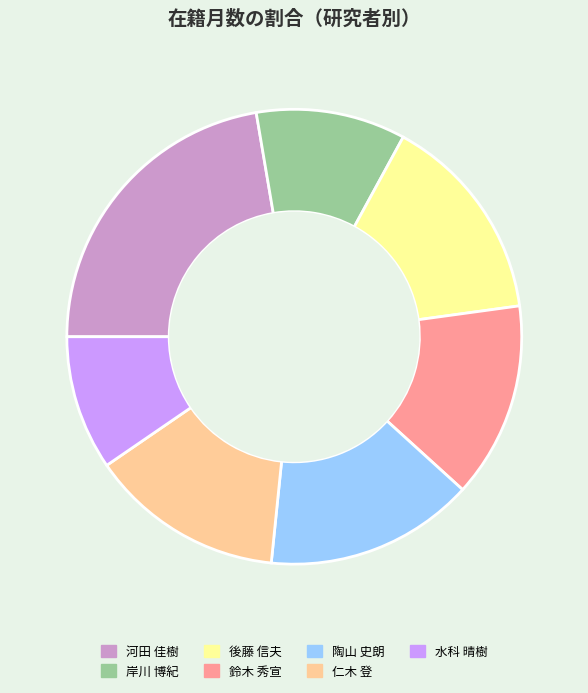

Approximately how many times larger is the value at 岸川 博紀 compared to 仁木 登?

0.8